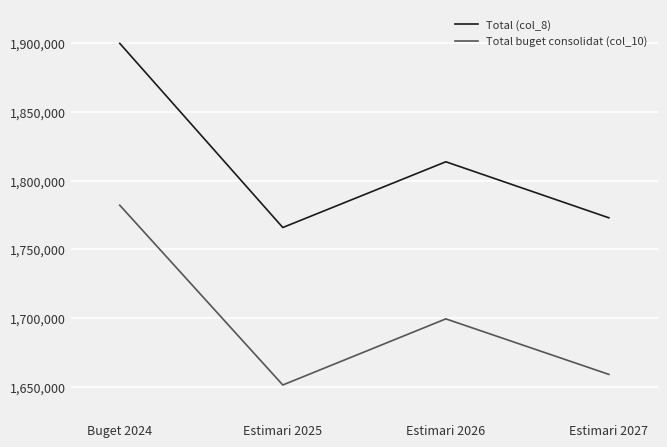

True or false: Total (col_8) and Total buget consolidat (col_10) intersect in this chart.

False